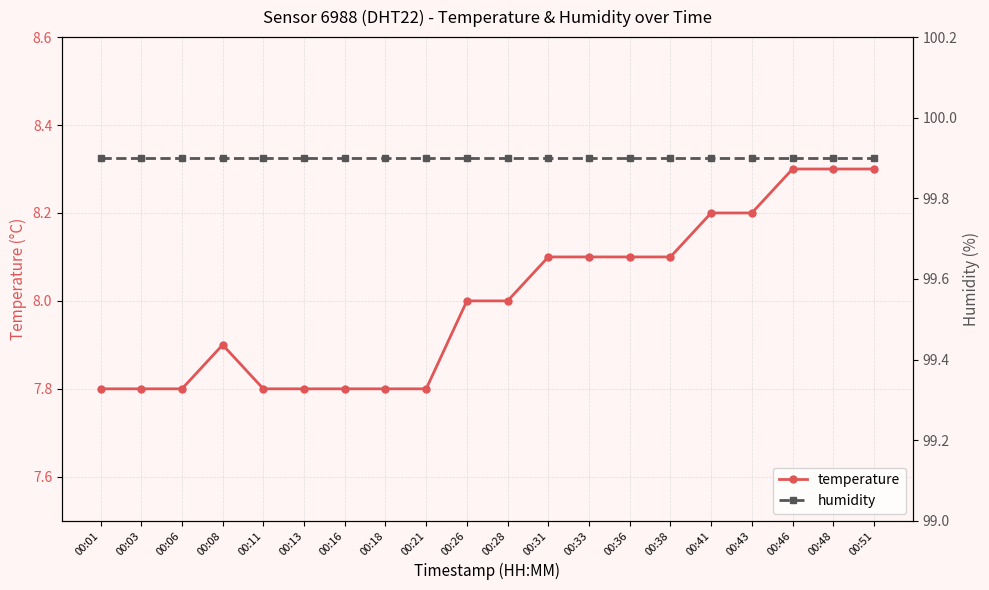

What is the sum of the humidity values at 00:28 and 00:36?

199.8